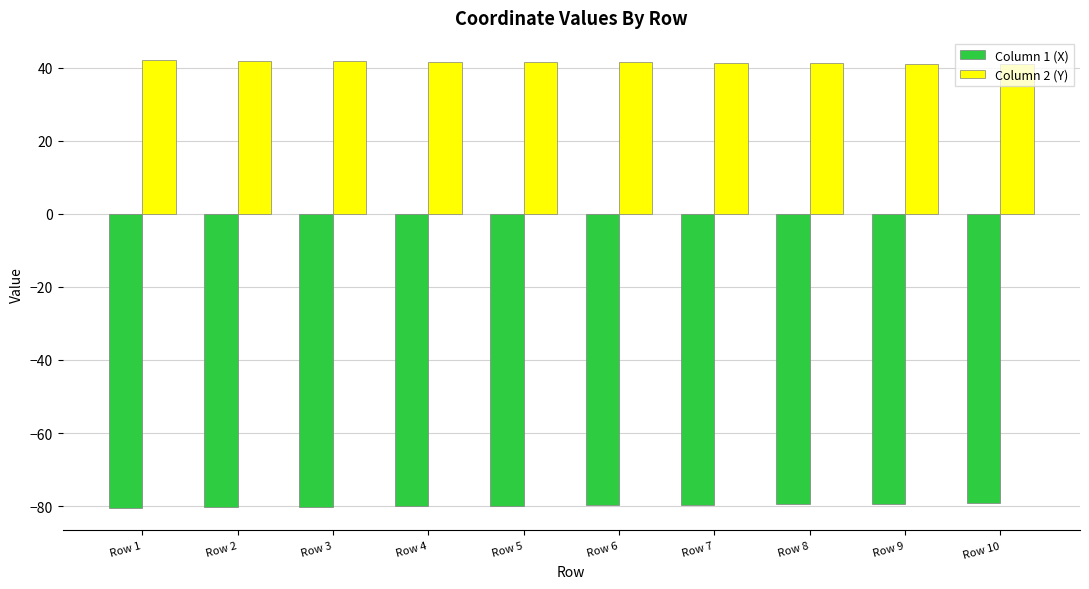

What is the spread (max minus min) of values at Row 8?

120.6